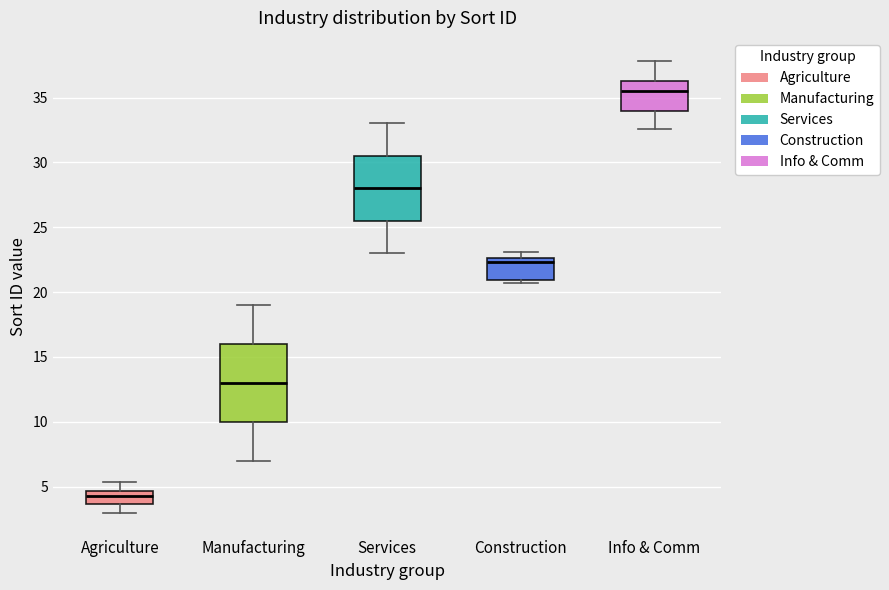

Comparing the boxes themselves (not the whiskers), which one is the tallest?

Manufacturing